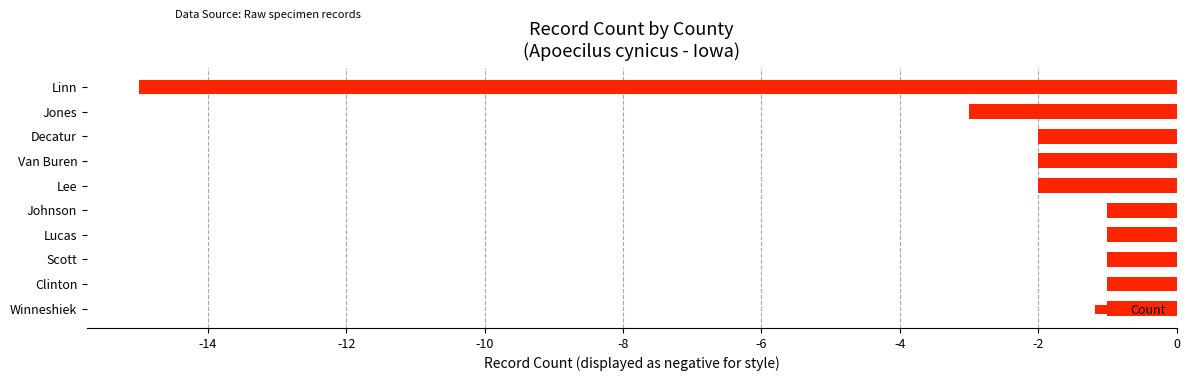

At which label is the value closest to -8?

Jones